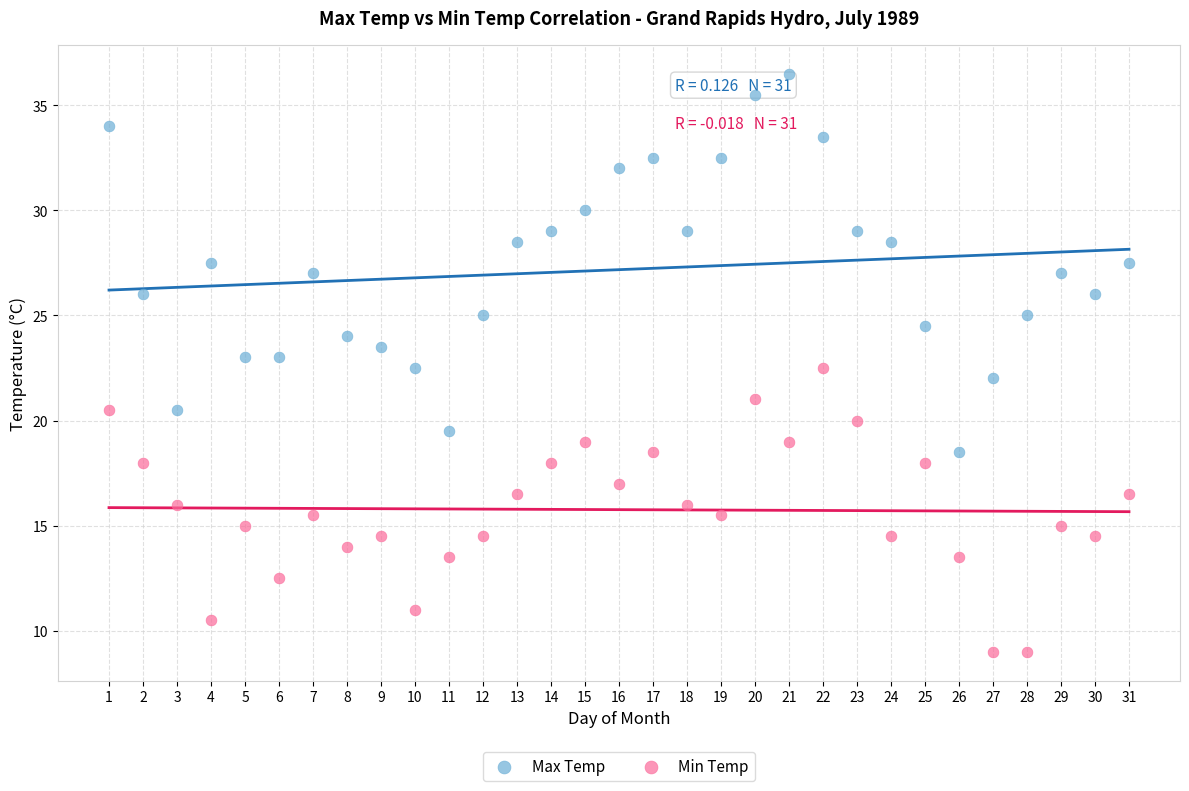

Which series contains the lowest Y value?

Min Temp